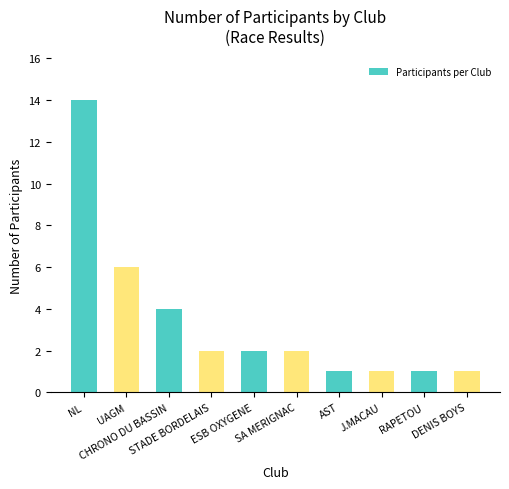

How many series are shown in this chart?

1